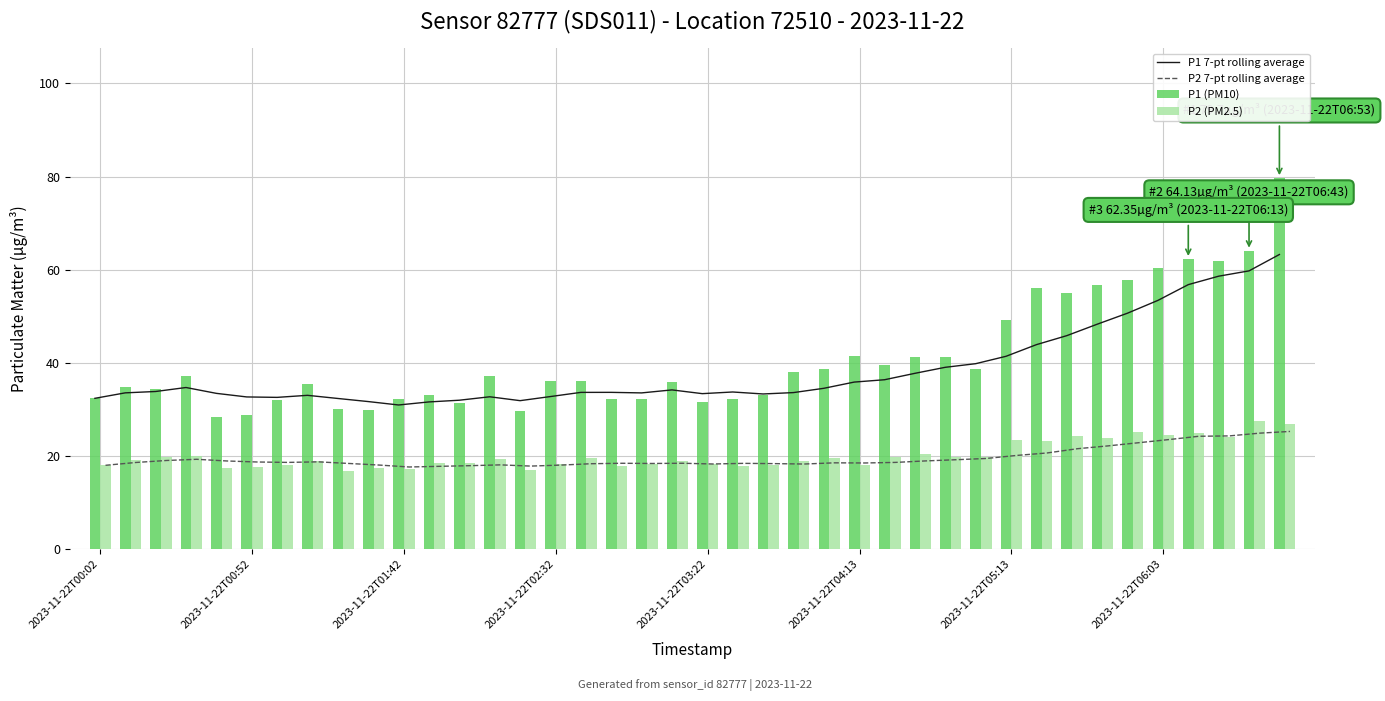

Rank the series by their maximum value, from highest to lowest.

P1 (PM10), P1 7-pt rolling average, P2 (PM2.5), P2 7-pt rolling average